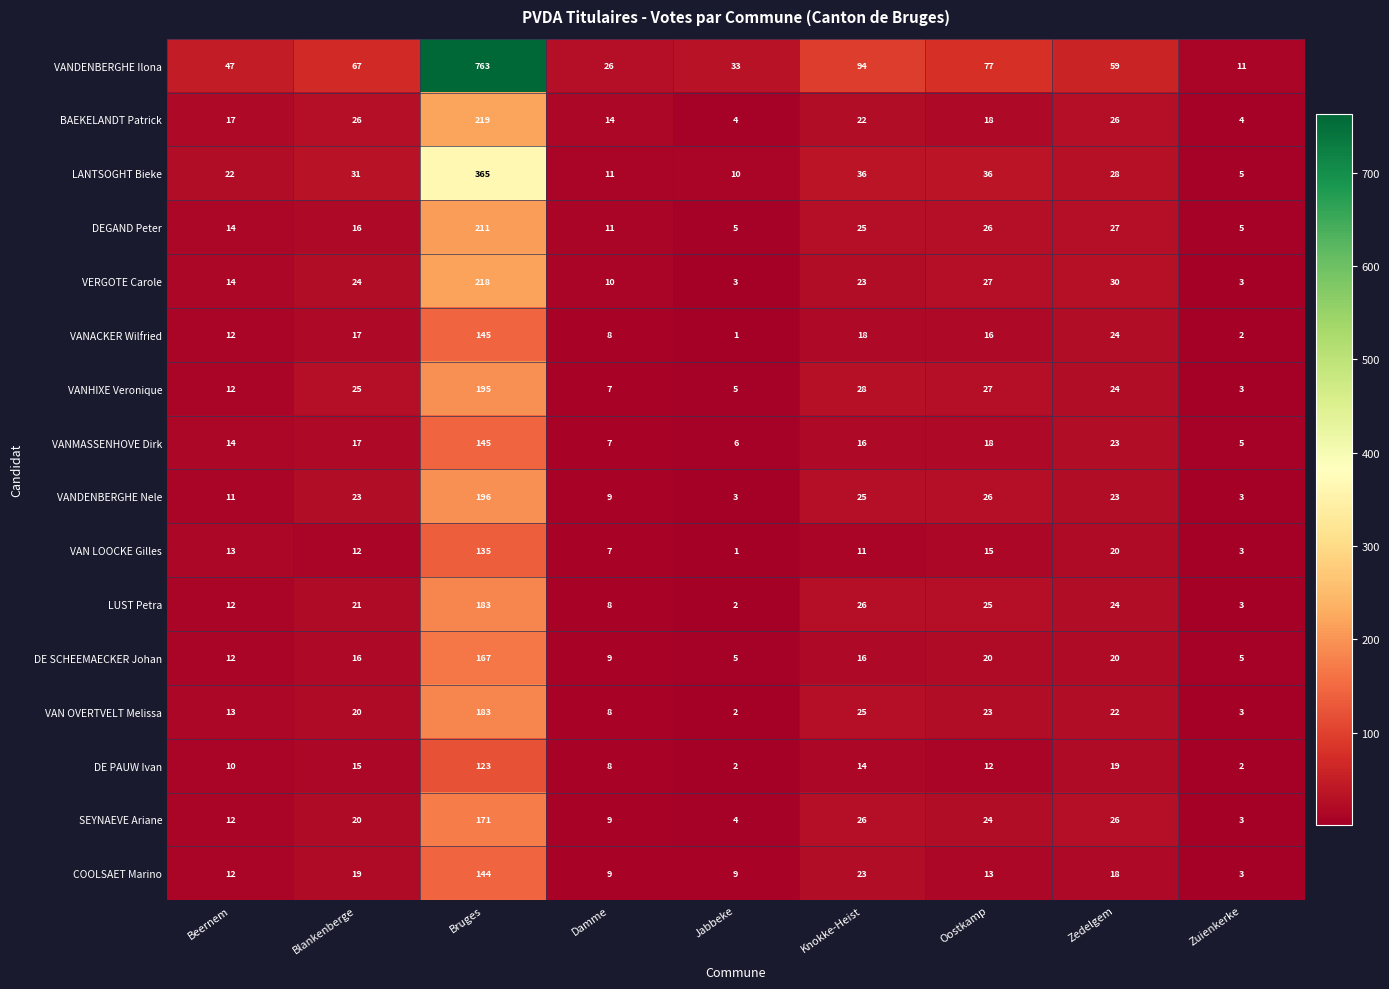

What is the greatest value displayed?

763